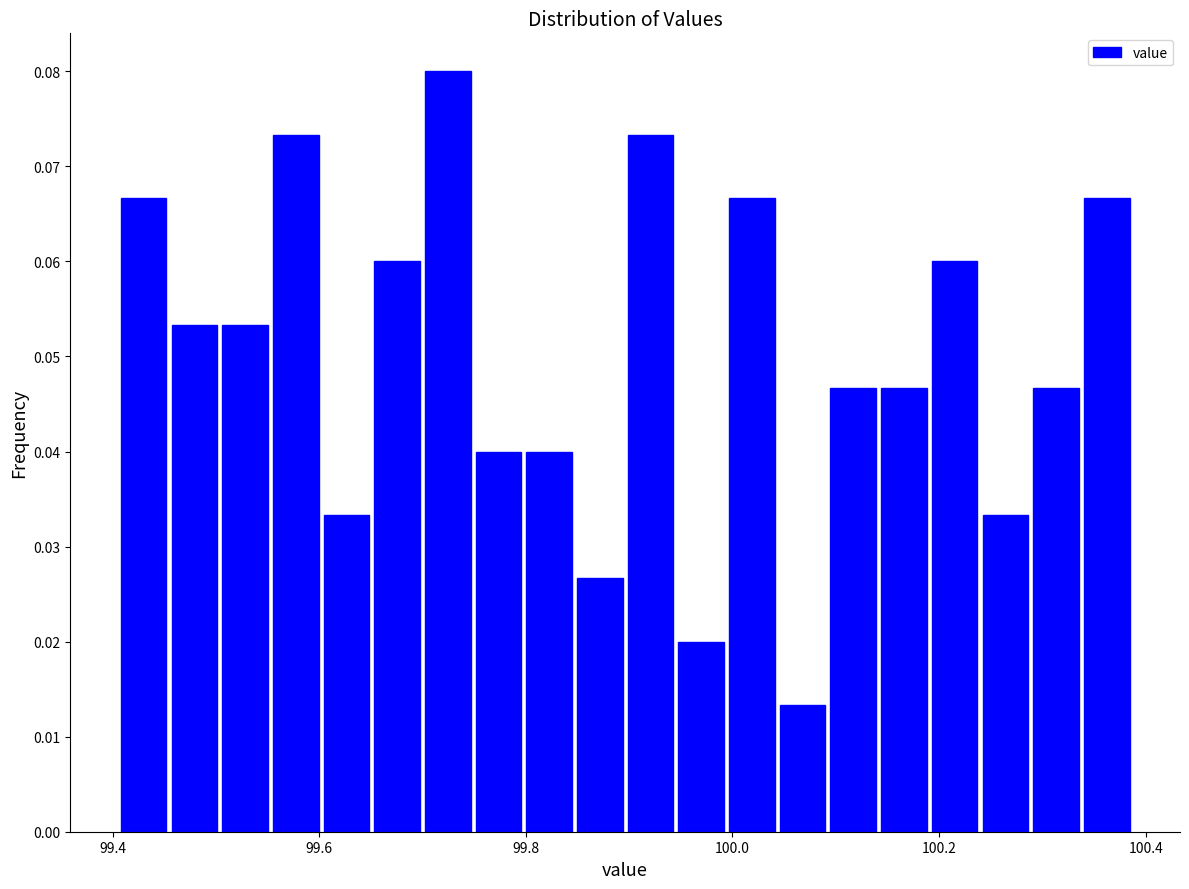

Around what value on the x-axis is the tallest bar? Give the approximate position of its centre, as read against the axis.

99.72